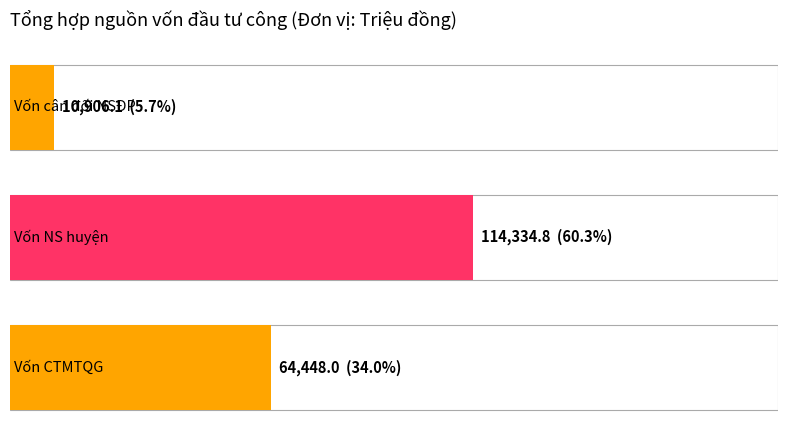

Reading right to left, extract all data points from this chart.

Vốn Chương trình Mục tiêu quốc gia=64448.0	Vốn ngân sách huyện (vốn thu sử dụng đất)=114334.8	Vốn cân đối ngân sách địa phương theo NQ=10906.1